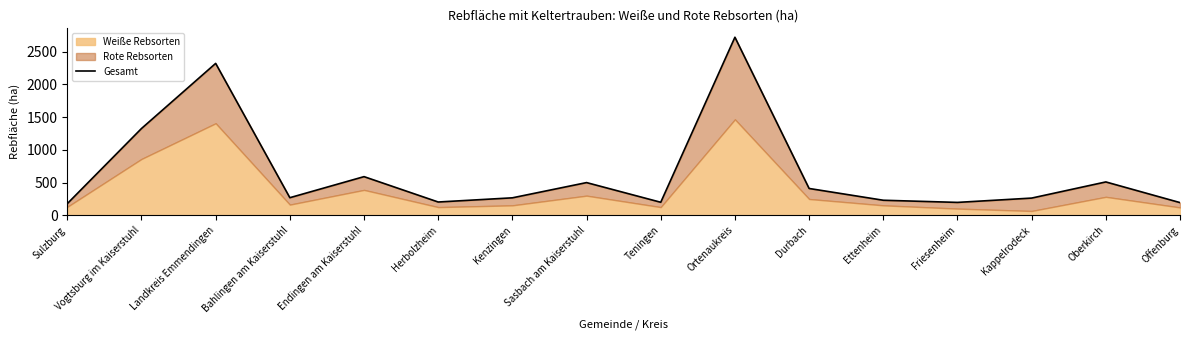

Where does the data first go above 268?

Vogtsburg im Kaiserstuhl